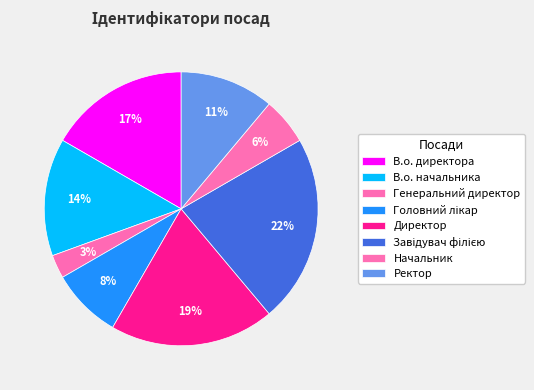

Count the number of slices in the pie.

8